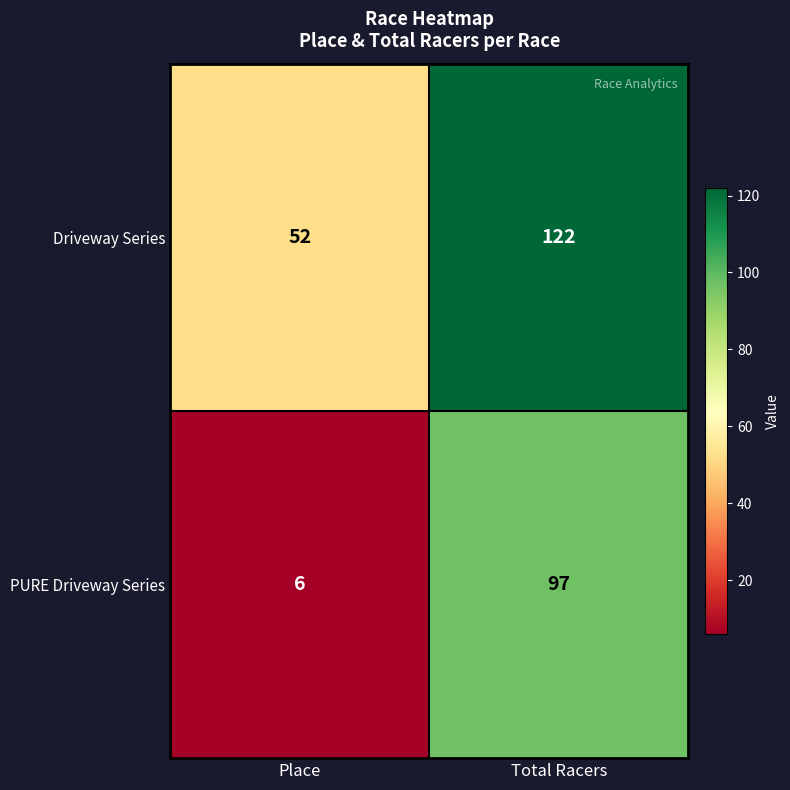

Which series has the largest range (max minus min)?

PURE Driveway Series